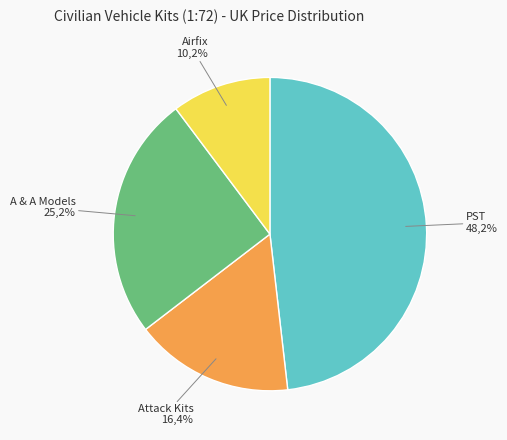

What percentage is the A & A Models slice, to the nearest percent?

25%